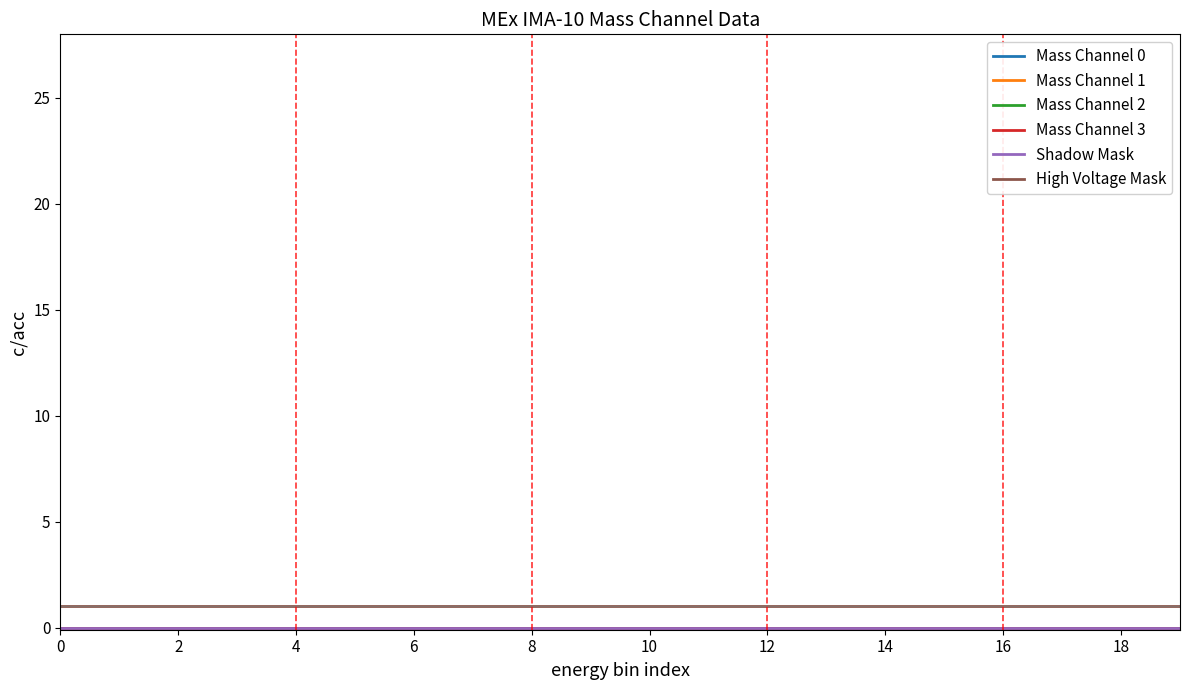

True or false: Mass Channel 3 and Mass Channel 0 cross at least once.

False